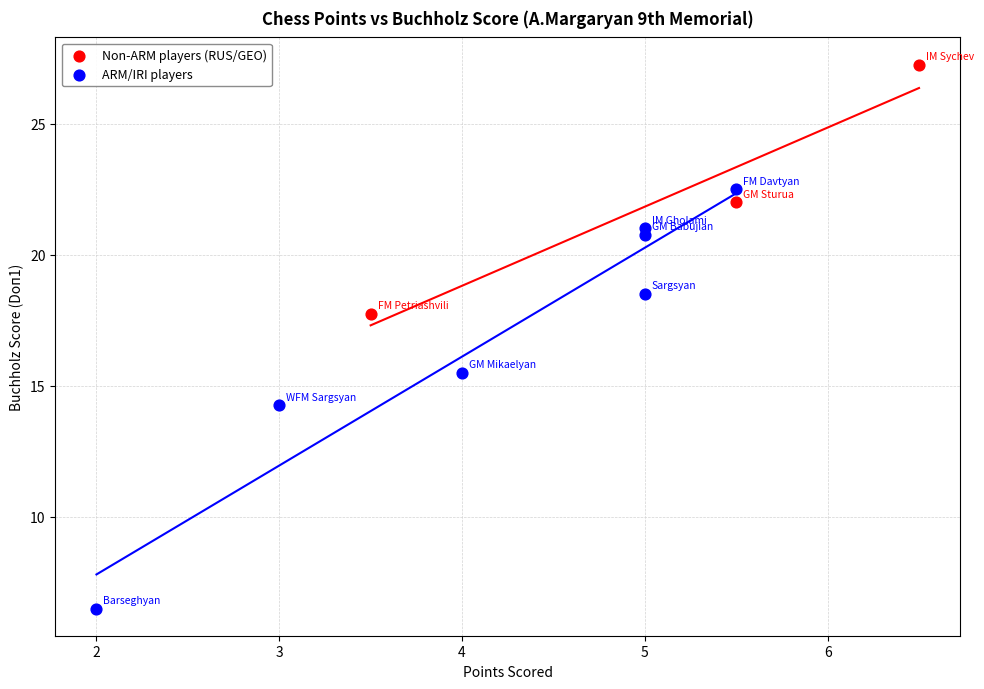

Which series reaches the maximum Y coordinate?

Non-ARM players (RUS/GEO)